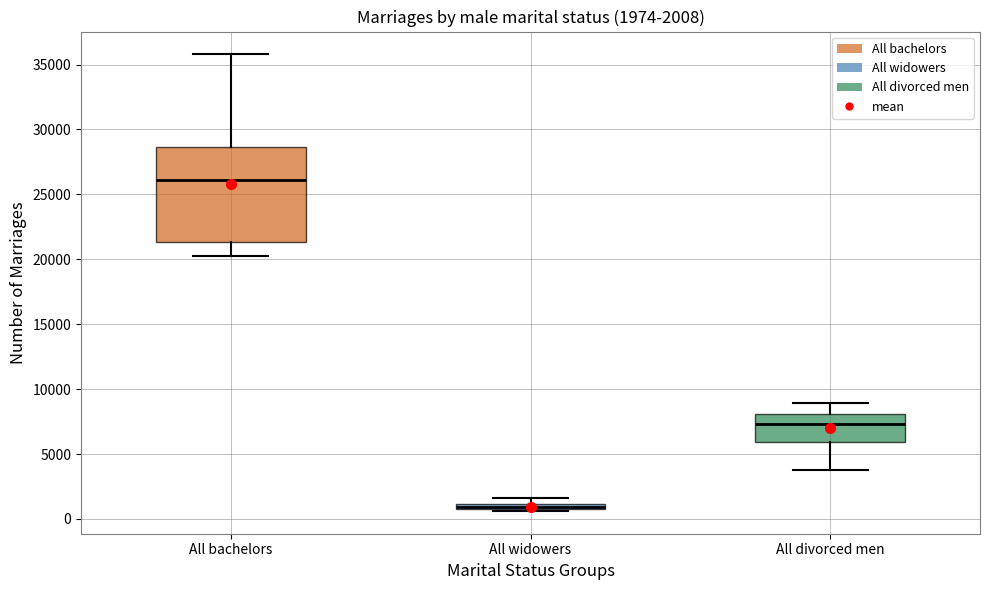

Comparing the boxes themselves (not the whiskers), which one is the tallest?

All bachelors